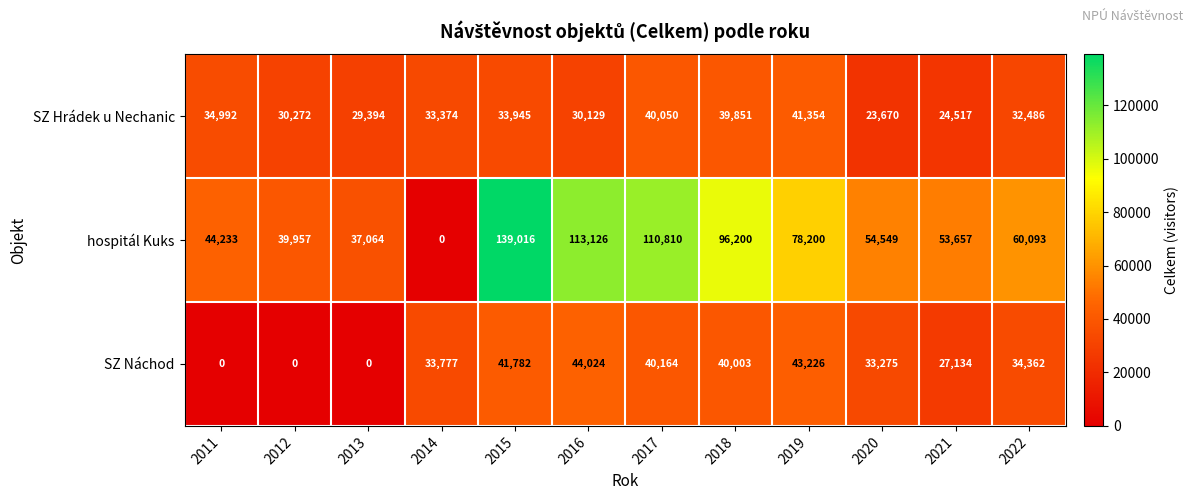

What is the difference between the SZ Hrádek u Nechanic values at 2017 and 2013?

10656